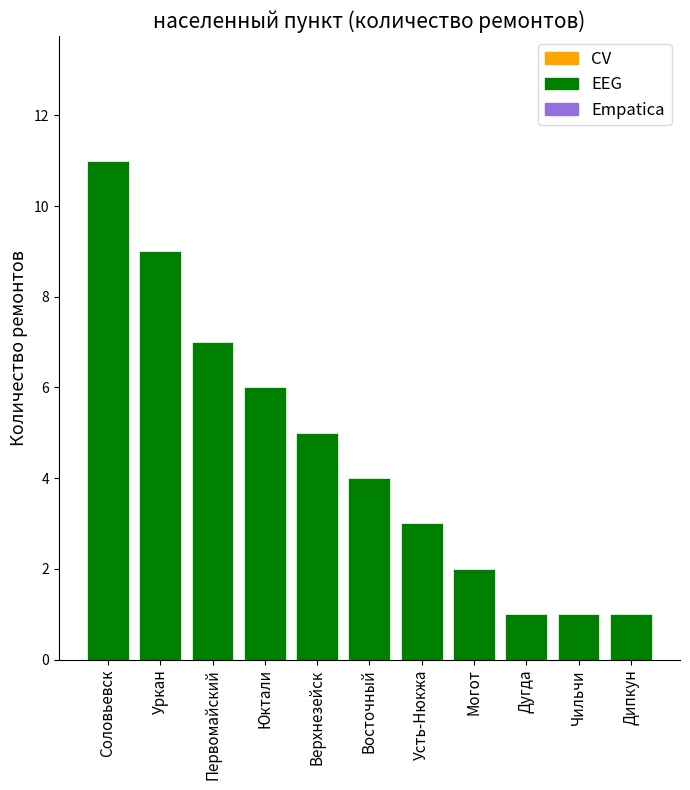

Which label corresponds to the largest value in the chart?

Соловьевск